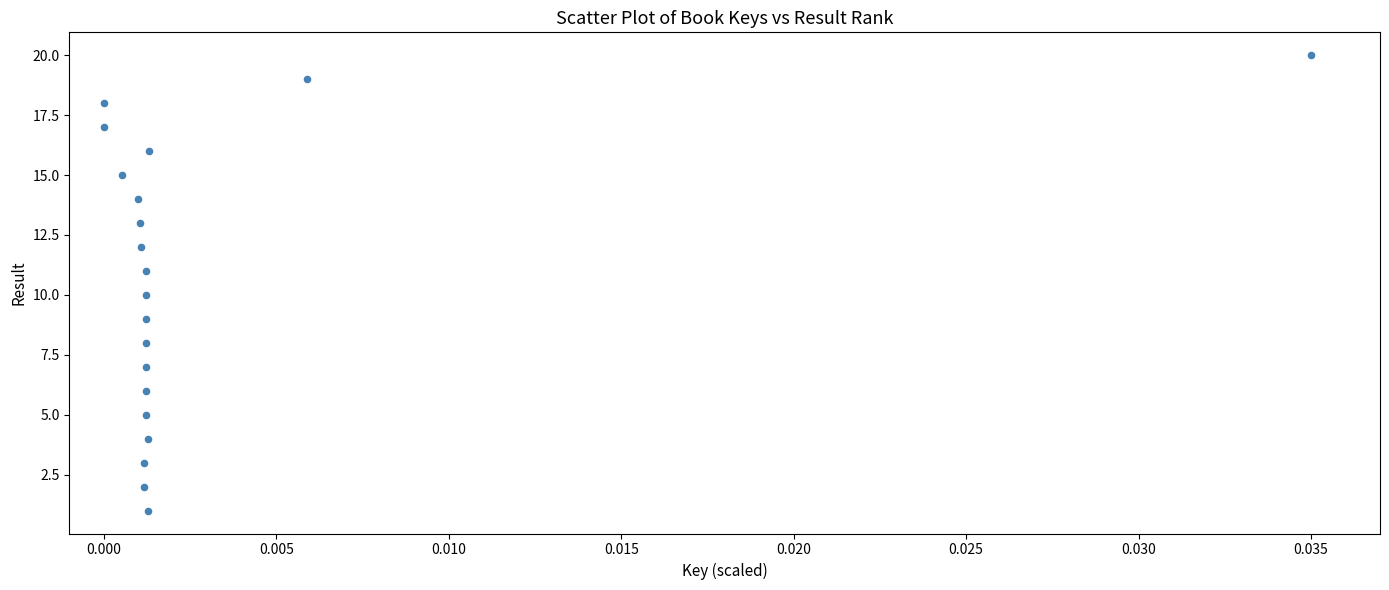

What is the range of Y values (max minus min)?

19